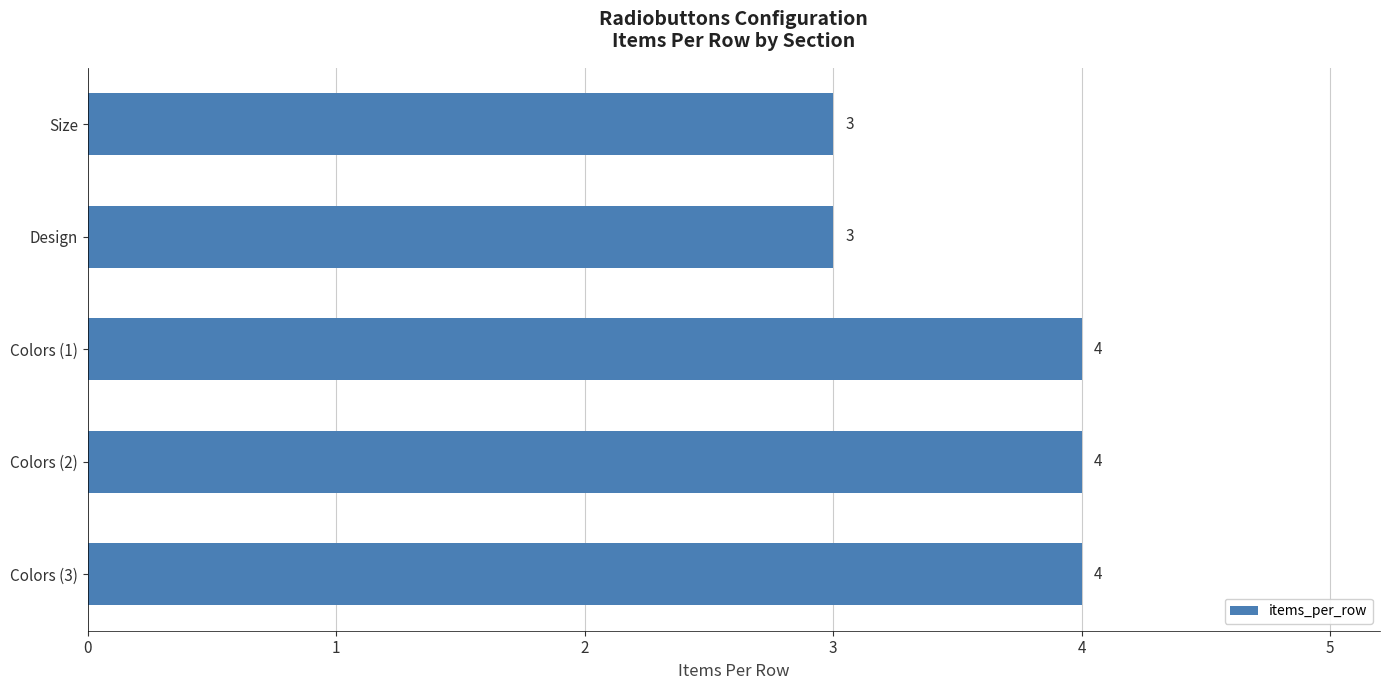

What is the smallest value displayed?

3